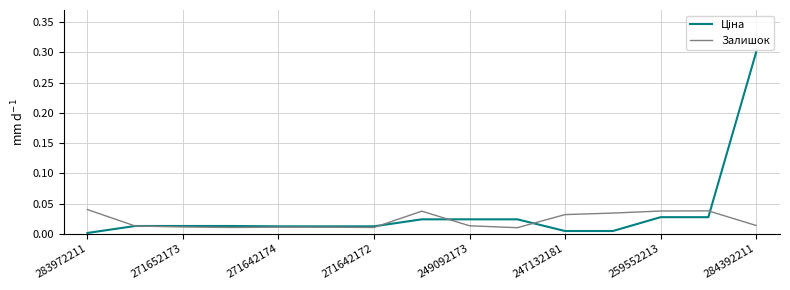

How many lines are shown in the chart?

2